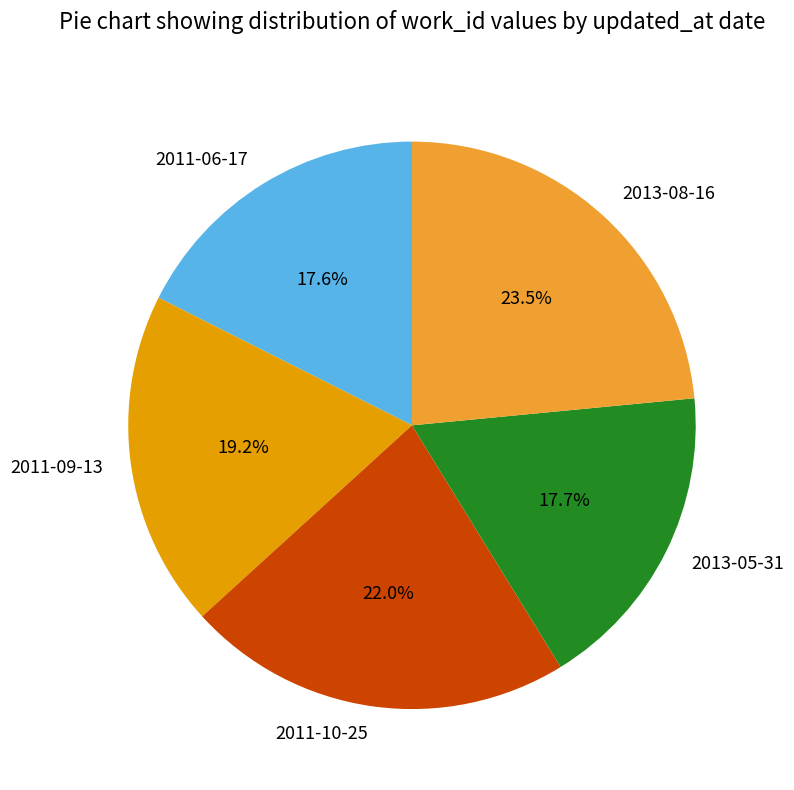

Combined, do 2013-08-16 and 2011-10-25 account for over 50%?

No